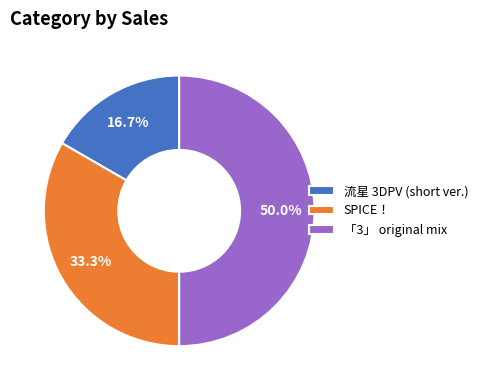

True or false: SPICE！ accounts for 33% of the total.

True